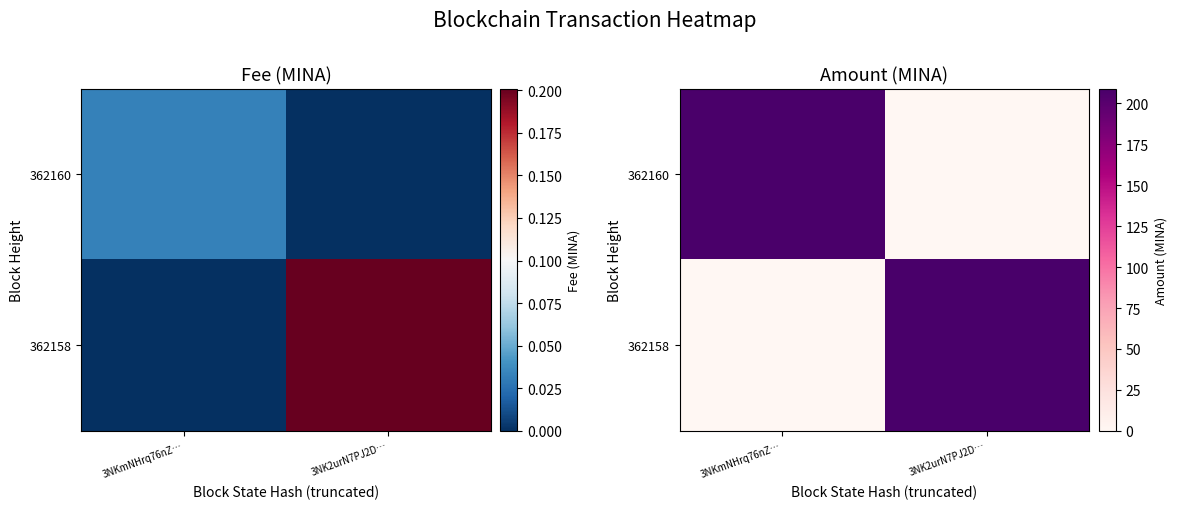

Which series has the largest range (max minus min)?

362158